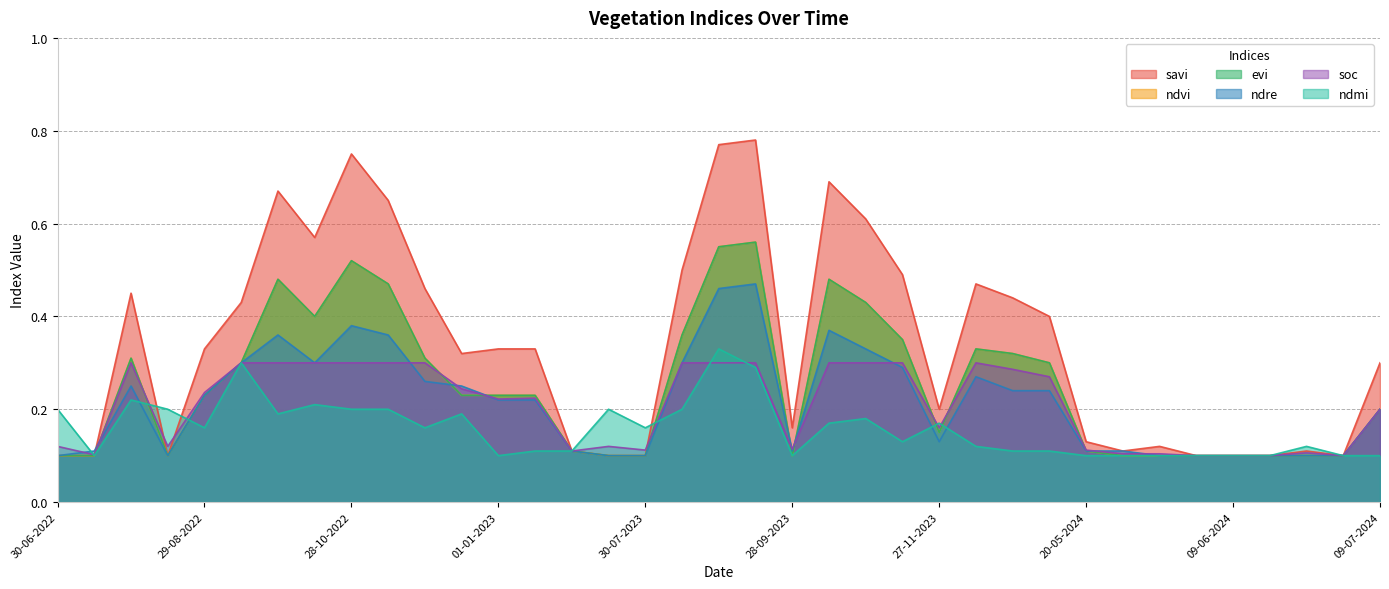

At which label does ndvi reach its minimum?

30-06-2022